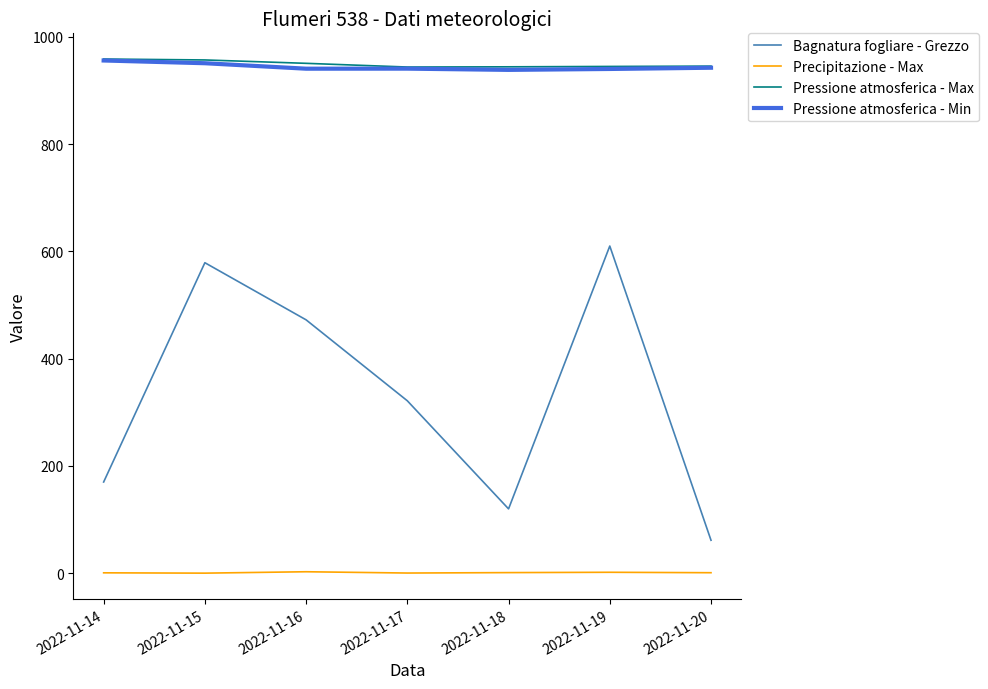

True or false: Bagnatura fogliare - Grezzo and Pressione atmosferica - Max intersect in this chart.

False